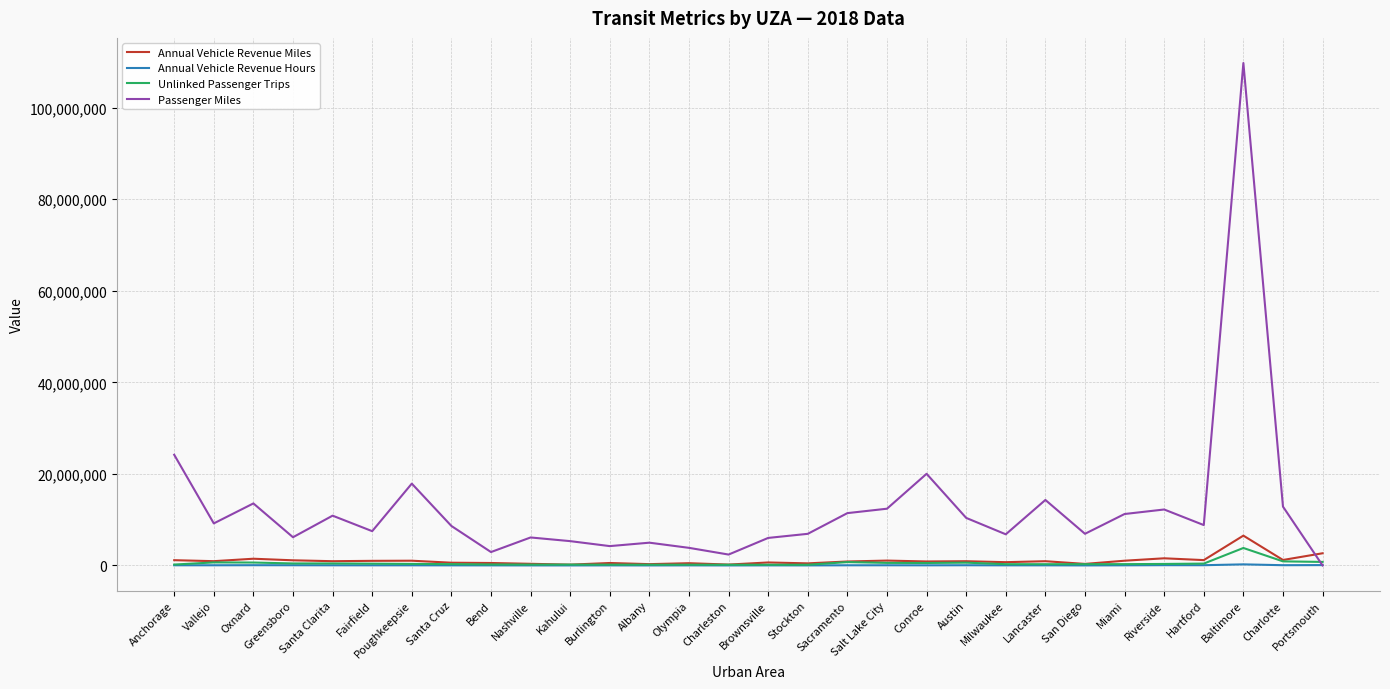

Between which two adjacent categories do Annual Vehicle Revenue Miles and Passenger Miles first intersect?

Charlotte and Portsmouth